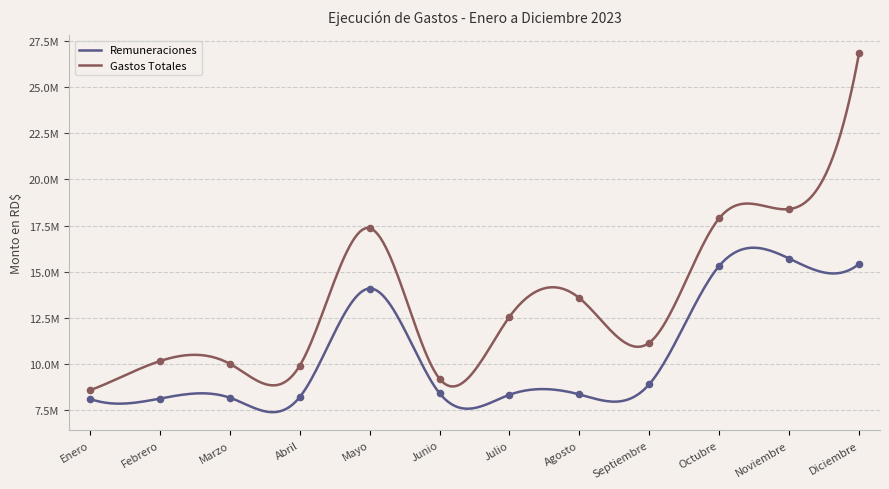

Approximately how many times larger is the value at Diciembre compared to Enero?

3.1